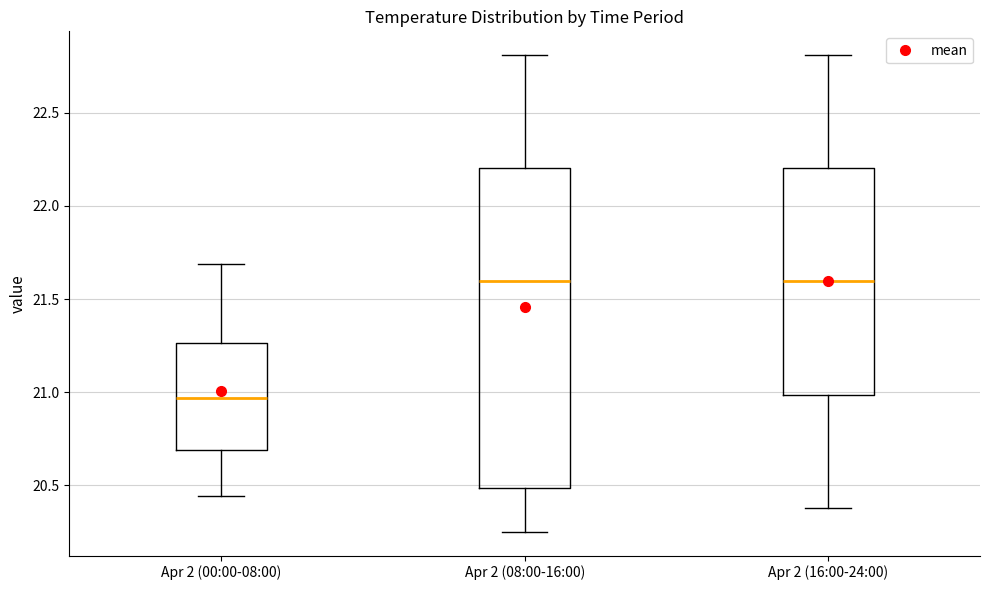

Reading left to right, transcribe this box plot: for each box, give where its median line is, the range the box spans, and where its two whiskers end, as read against the y-axis. The values are not printed on the chart, so give them approximately, as read against the axis.

Apr 2 (00:00-08:00): median 20.95, box 20.70 to 21.25, whiskers 20.45 to 21.70
Apr 2 (08:00-16:00): median 21.60, box 20.50 to 22.20, whiskers 20.25 to 22.80
Apr 2 (16:00-24:00): median 21.60, box 21.00 to 22.20, whiskers 20.40 to 22.80